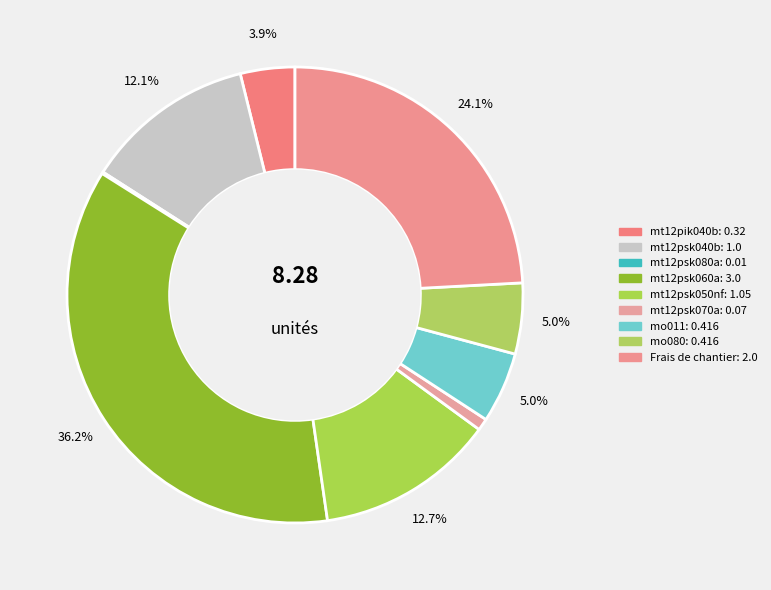

What is the smallest slice in the pie chart?

mt12psk080a